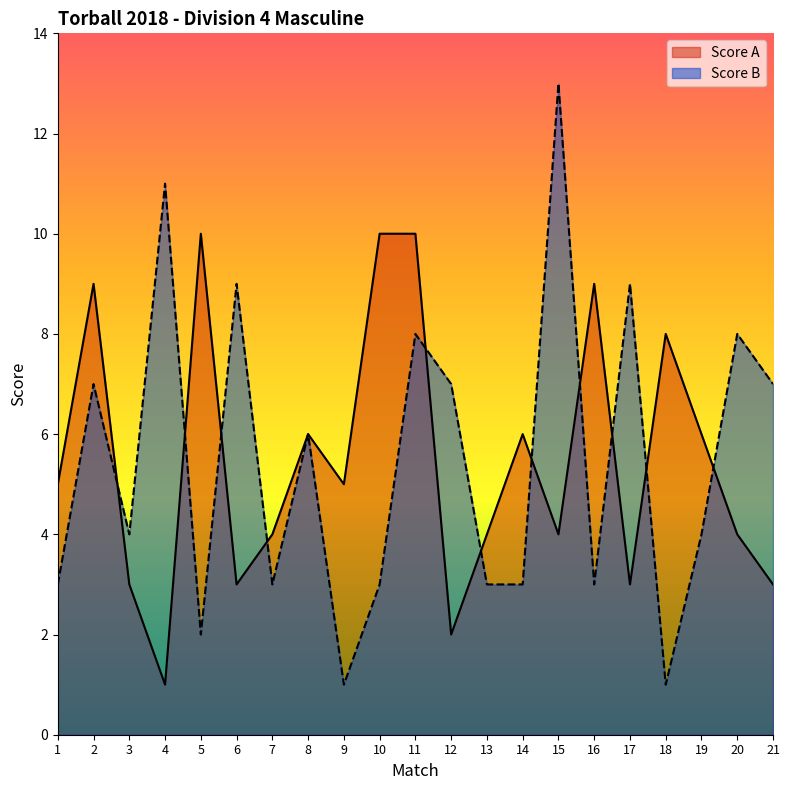

Between 16 and 4, which is larger?

16